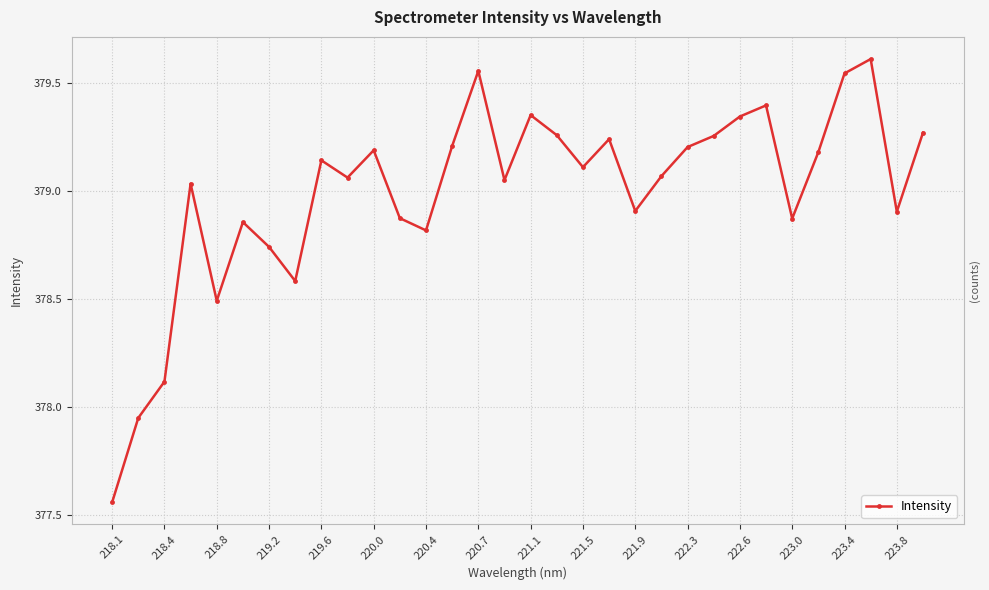

Which has a higher value, 223.8 or 219.6?

219.6